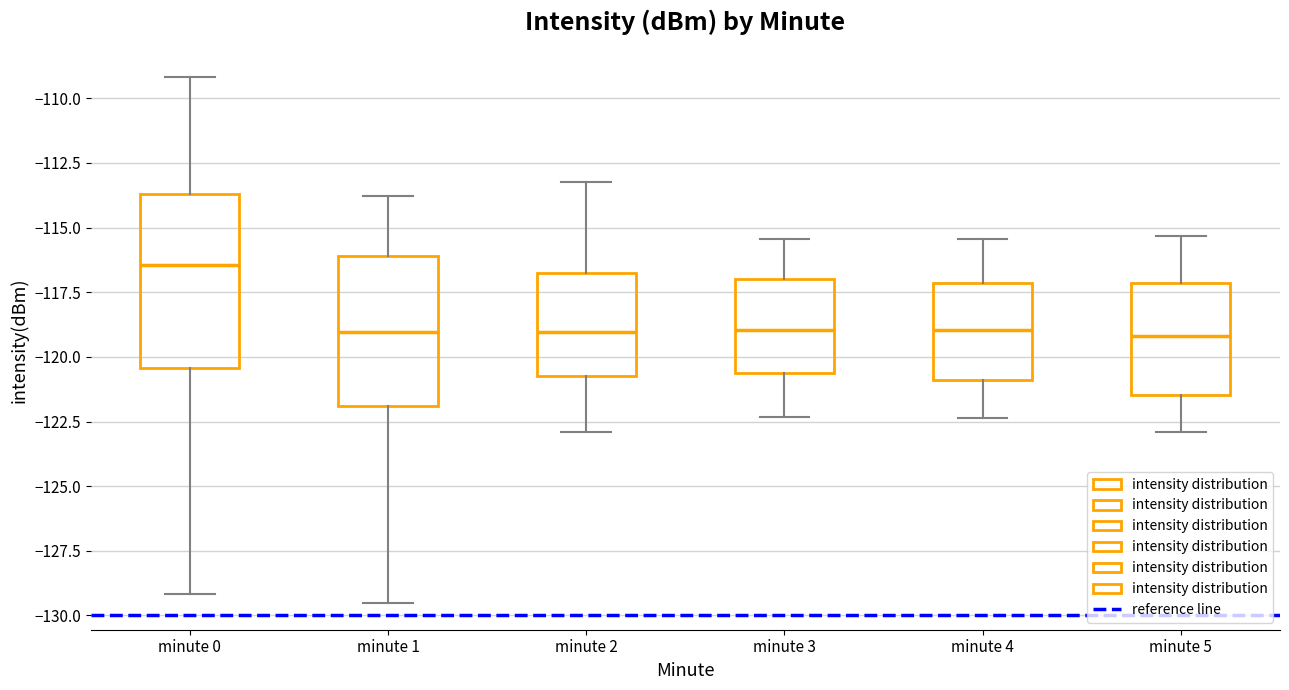

Which box is the tallest, from its lower edge to its upper edge?

minute 0